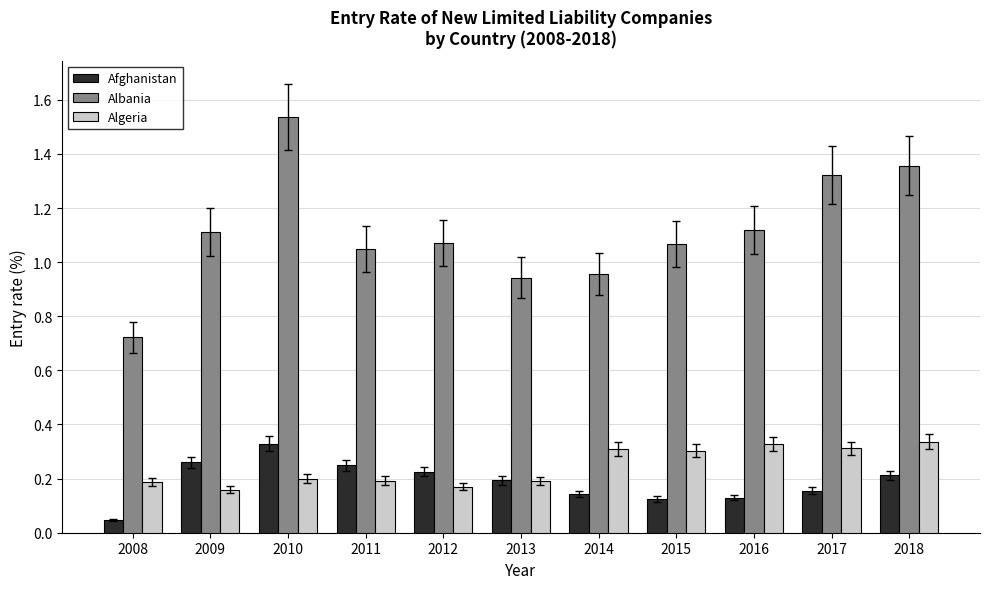

What is the sum of all Algeria values?

2.7